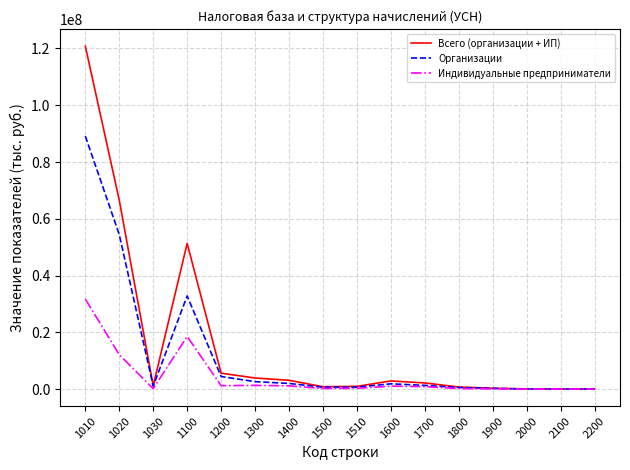

List the series in order of their overall mean, highest first.

Всего (организации + ИП), Организации, Индивидуальные предприниматели